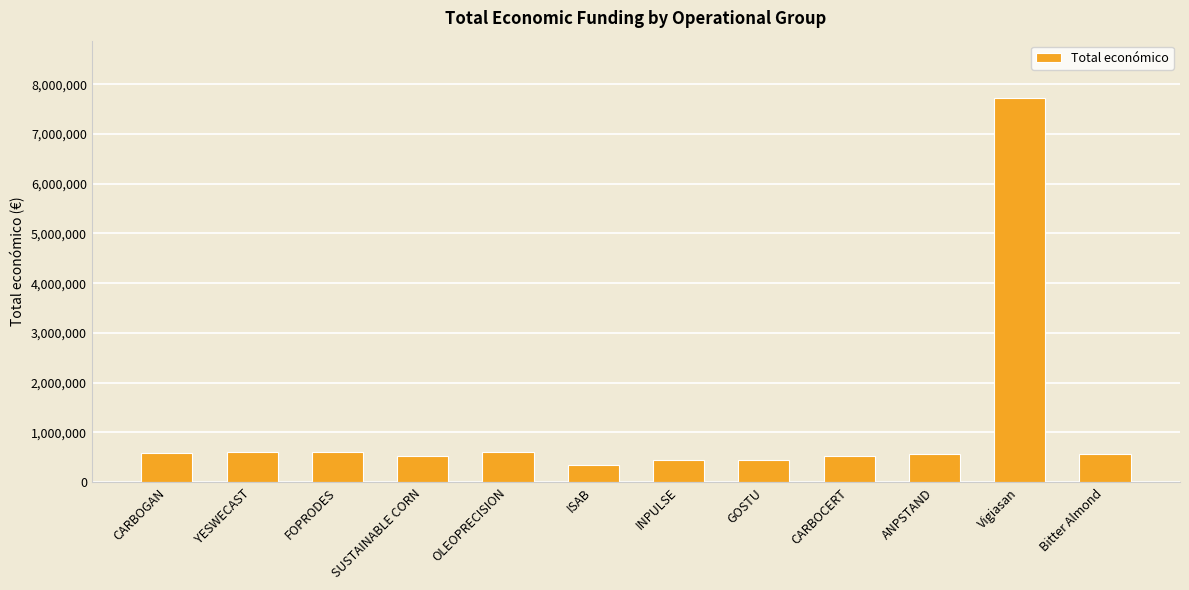

Between ANPSTAND and Vigiasan, which is larger?

Vigiasan